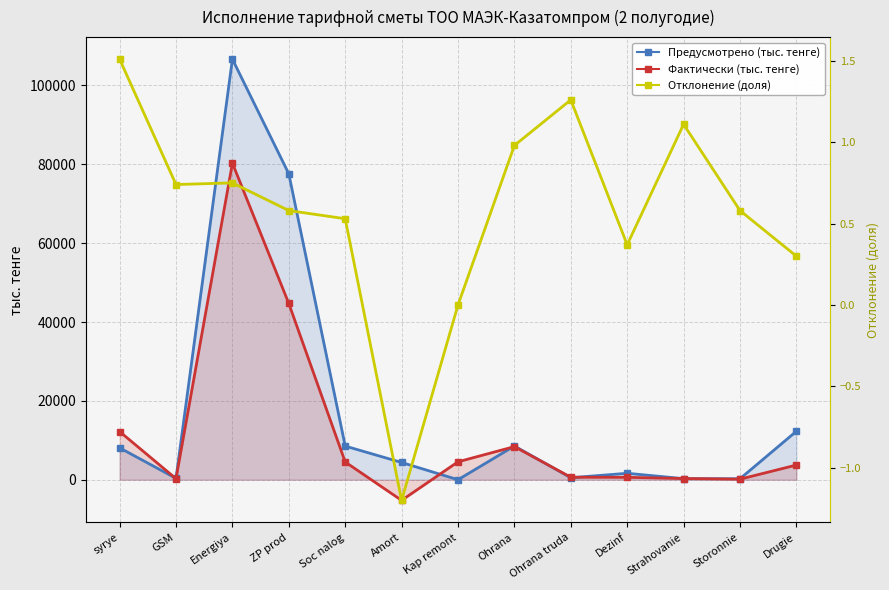

Reading left to right, what are all the values shown in this chart?

Предусмотрено (тыс. тенге): 8087.0	352.0	106654.0	77574.0	8533.0	4379.0	0.0	8552.0	506.0	1636.0	275.0	245.0	12293.0
Фактически (тыс. тенге): 12217.0	262.0	80281.0	44693.0	4503.0	-5236.0	4548.0	8396.0	636.0	611.0	304.0	141.0	3722.0
Отклонение (доля): 1.5	0.7	0.8	0.6	0.5	-1.2	0.0	1.0	1.3	0.4	1.1	0.6	0.3